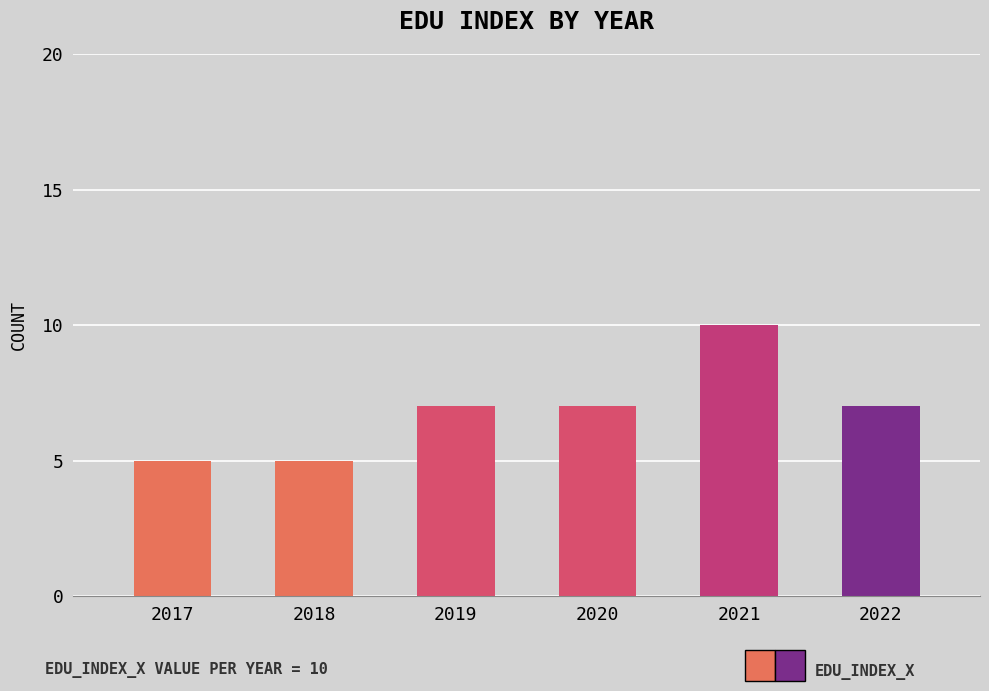

What is the sum of all values?

41